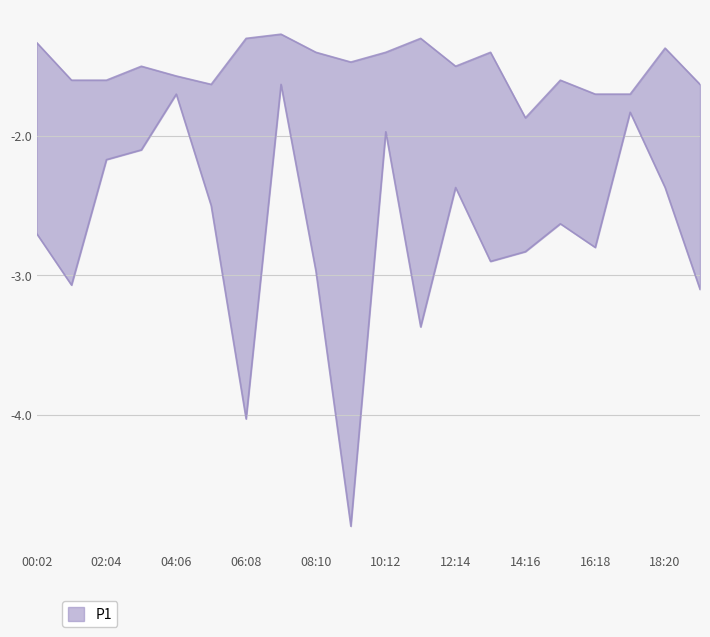

Which series has the largest range (max minus min)?

P1